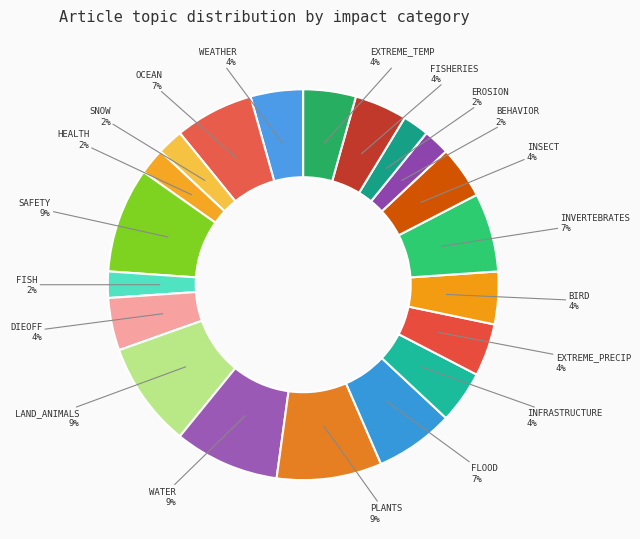

Which category has the biggest portion of the pie?

SAFETY